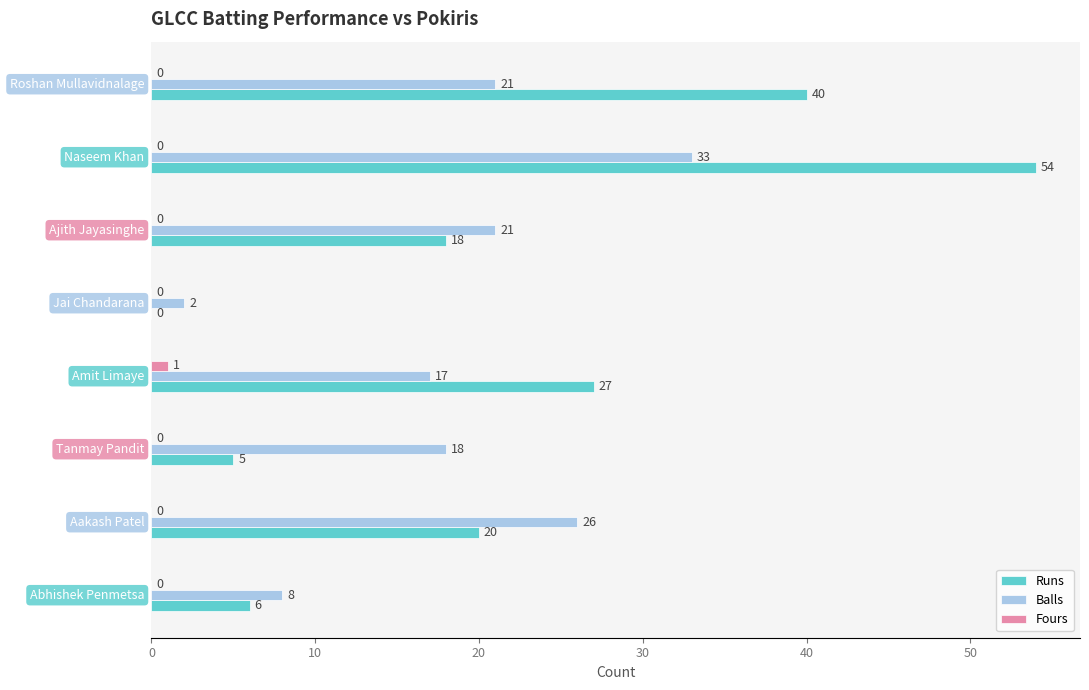

What is the maximum value for Balls?

33